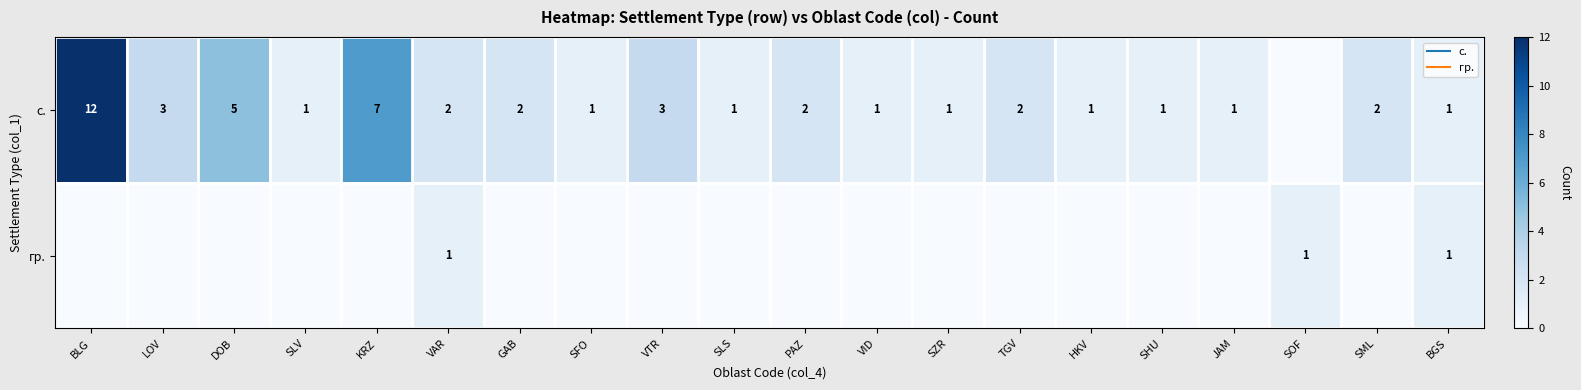

The value of с. at VAR is 1. True or false?

False